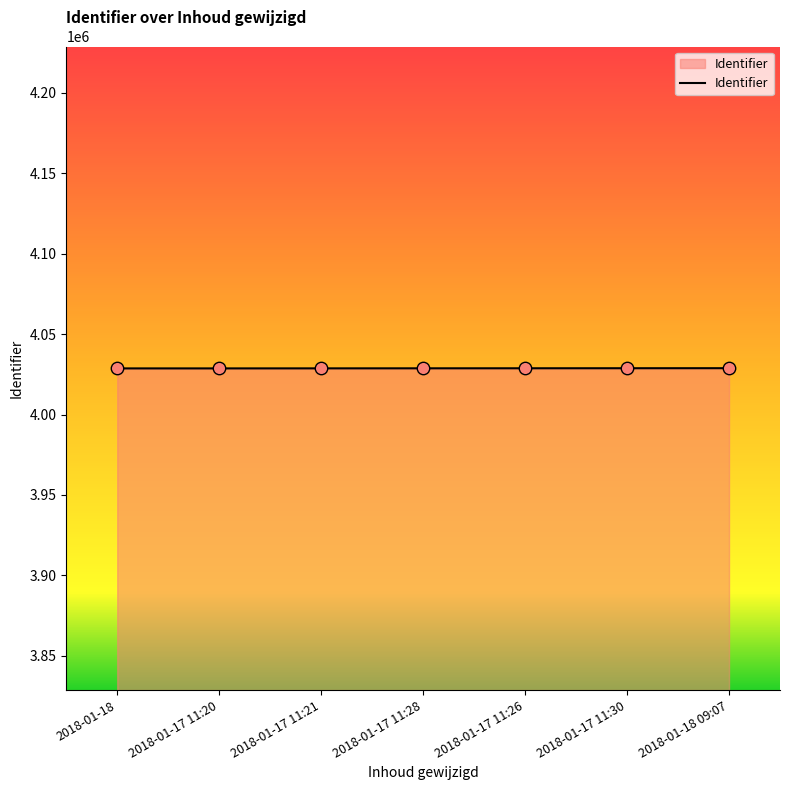

Approximately how many times larger is the value at 2018-01-17 11:26 compared to 2018-01-17 11:28?

1.0